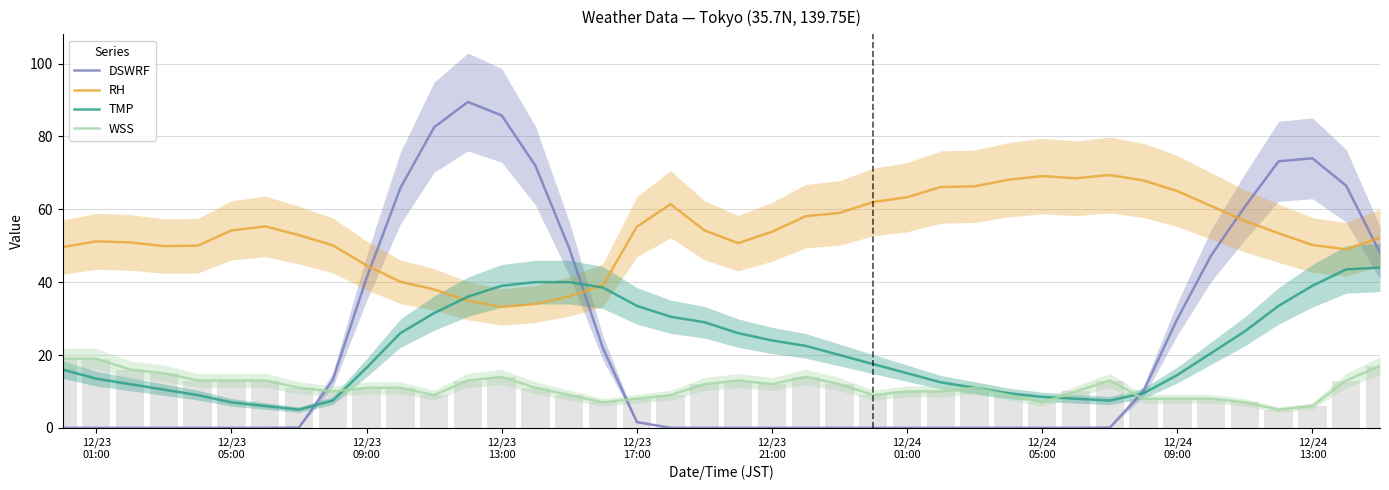

Are the bars grouped side by side (vs. stacked)?

Yes